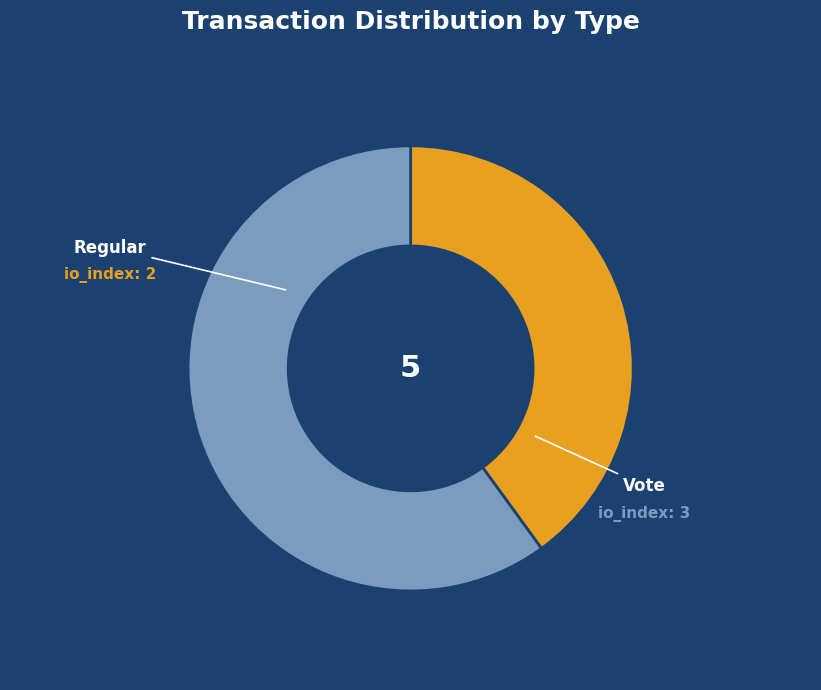

The Vote slice represents 60% of the pie. True or false?

True